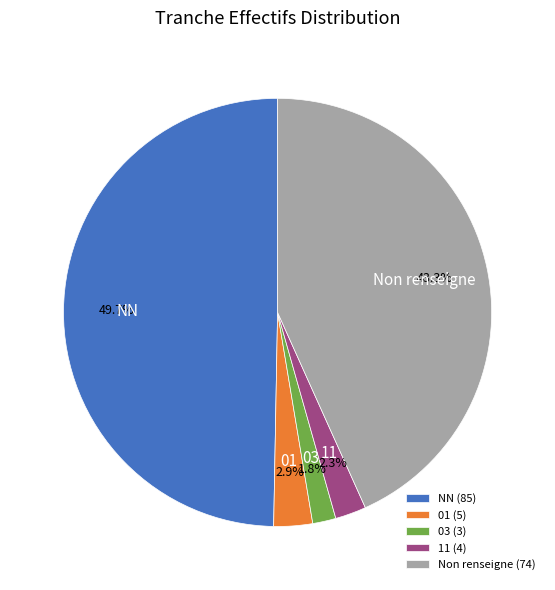

What is the largest slice in the pie chart?

NN